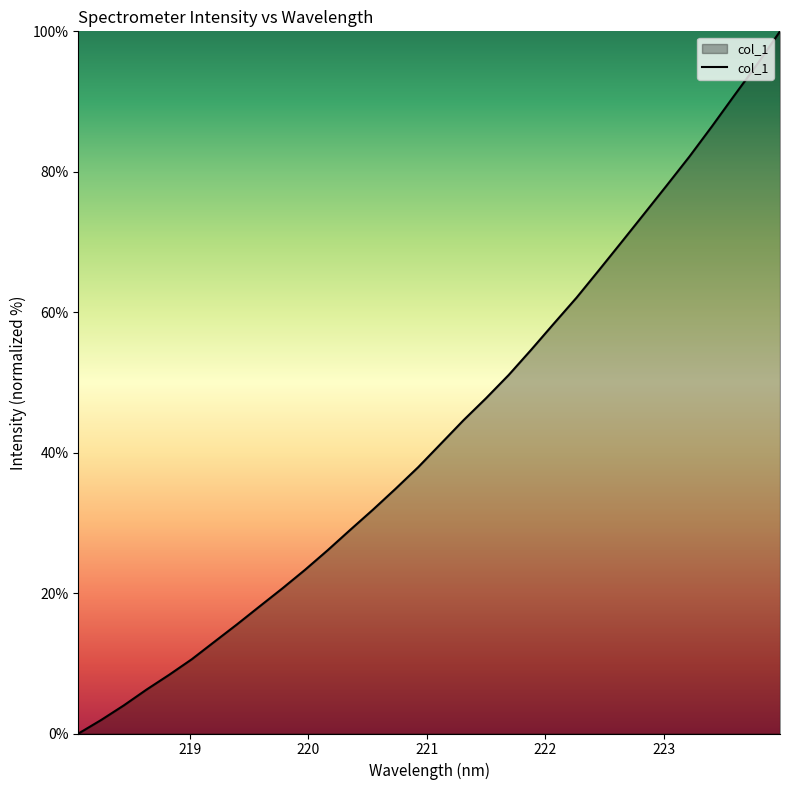

What is the maximum value shown in the chart?

100.0